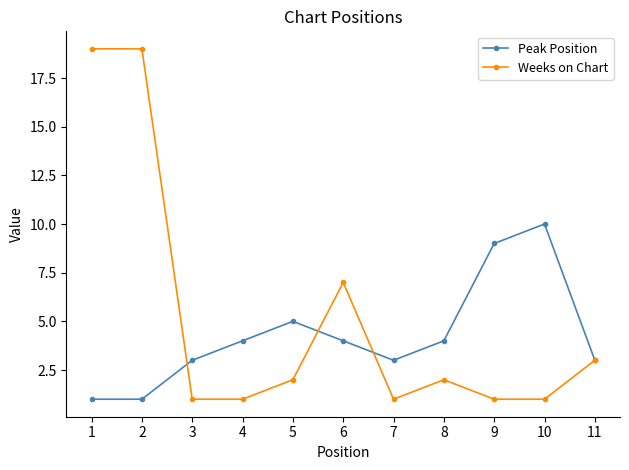

What is the maximum value for Peak Position?

10